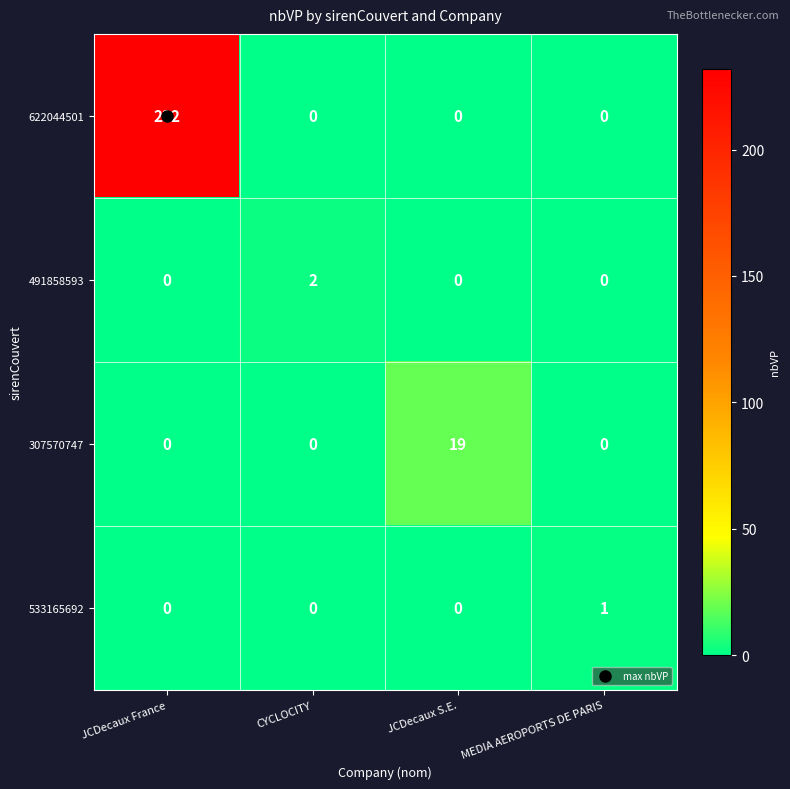

What is the difference between the highest and lowest values at JCDecaux S.E.?

19